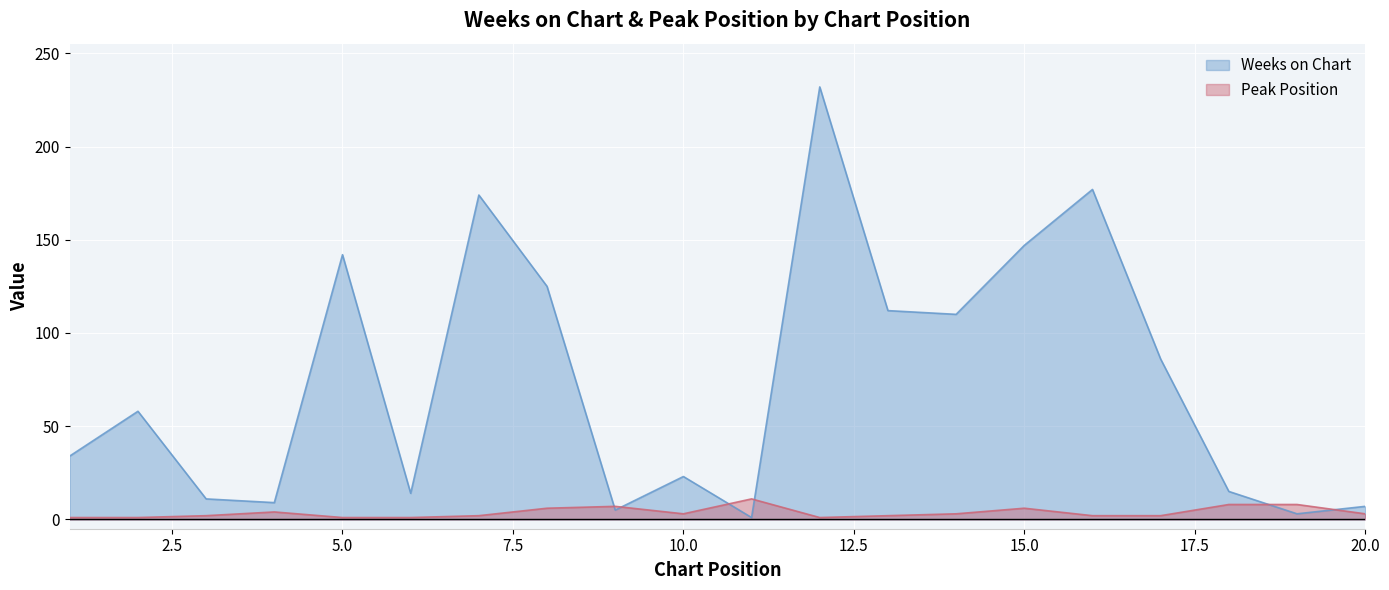

Is it true that Peak Position equals 11 at 11?

True